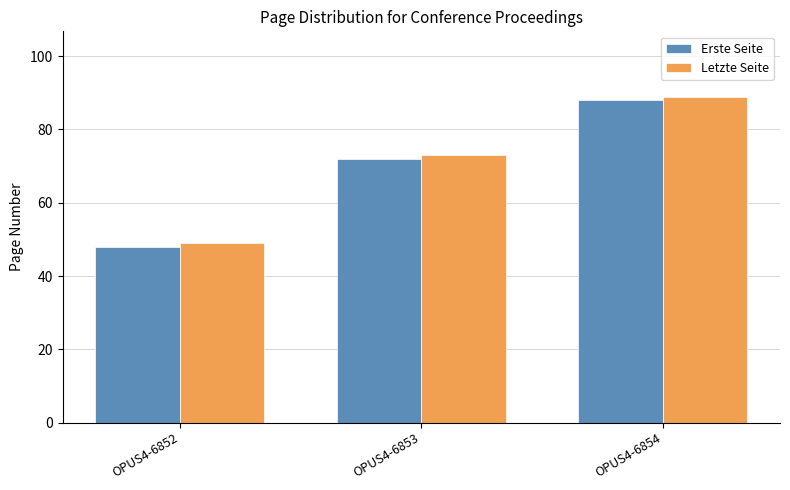

Reading left to right, transcribe all the data shown in this chart.

Erste Seite: OPUS4-6852=48	OPUS4-6853=72	OPUS4-6854=88
Letzte Seite: OPUS4-6852=49	OPUS4-6853=73	OPUS4-6854=89